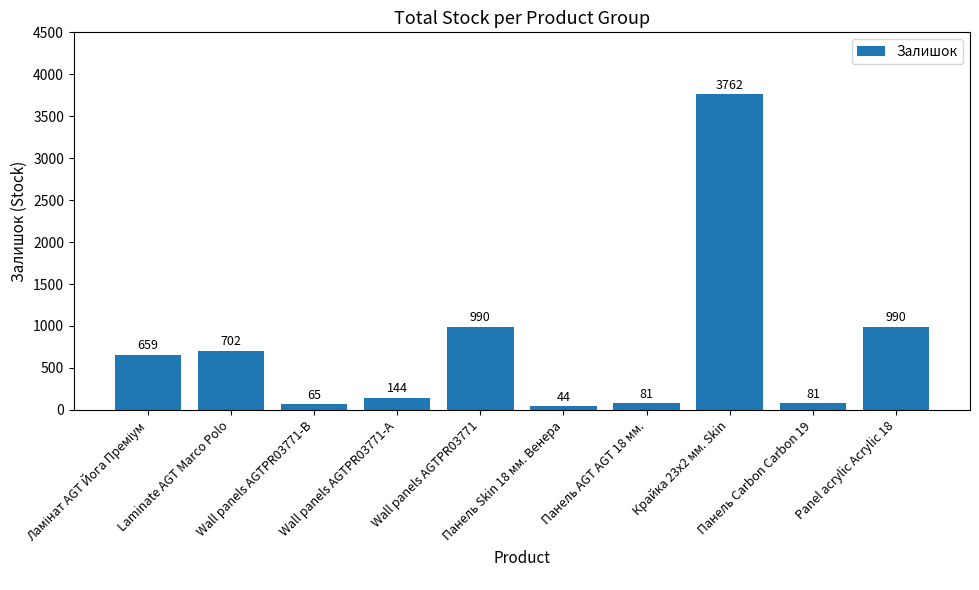

Reading left to right, what are all the values shown in this chart?

659	702	65	144	990	44	81	3762	81	990